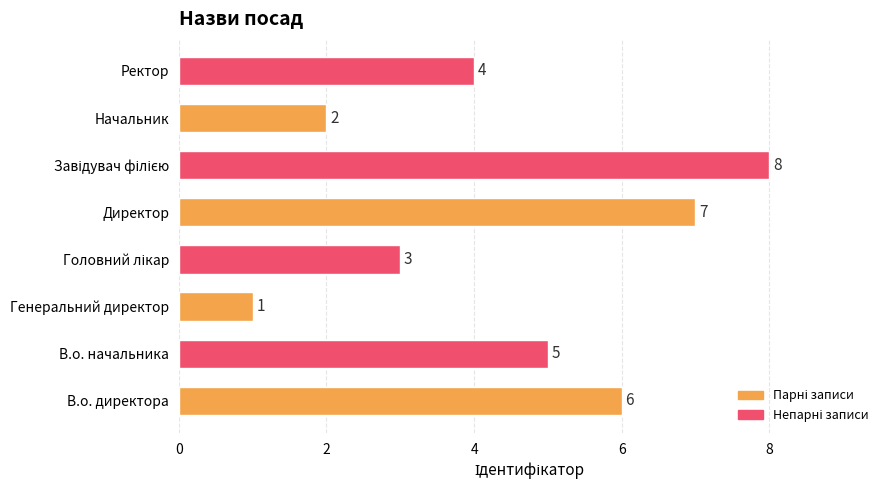

What is the greatest value displayed?

8